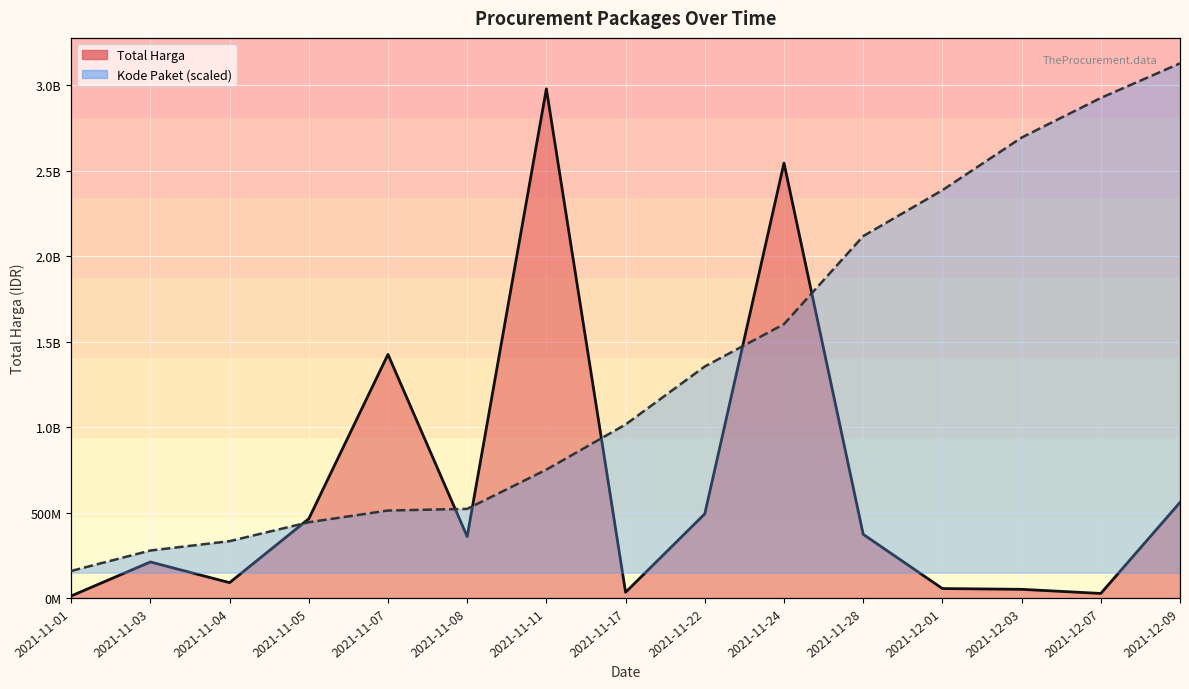

Rank the series at 2021-11-01 from highest to lowest value.

Total Harga, Kode Paket